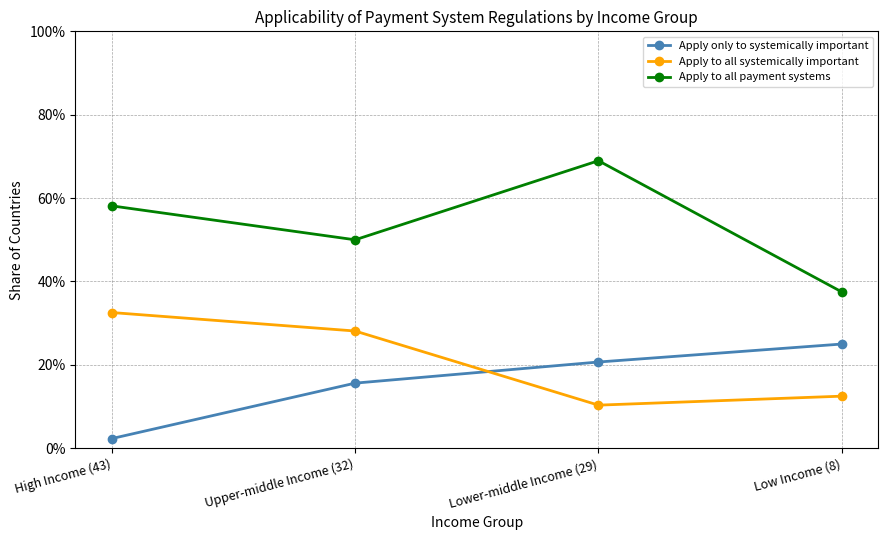

What are all the series names shown in the legend?

Apply only to systemically important, Apply to all systemically important, Apply to all payment systems